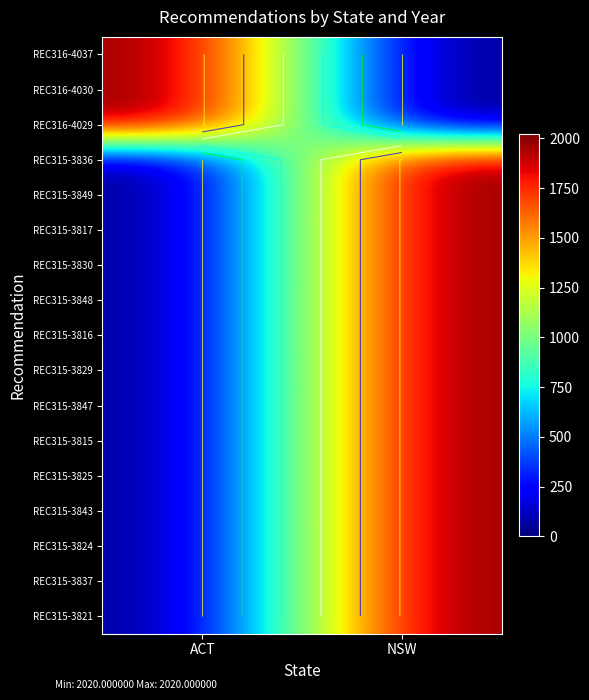

Which category has the highest value across all series?

ACT